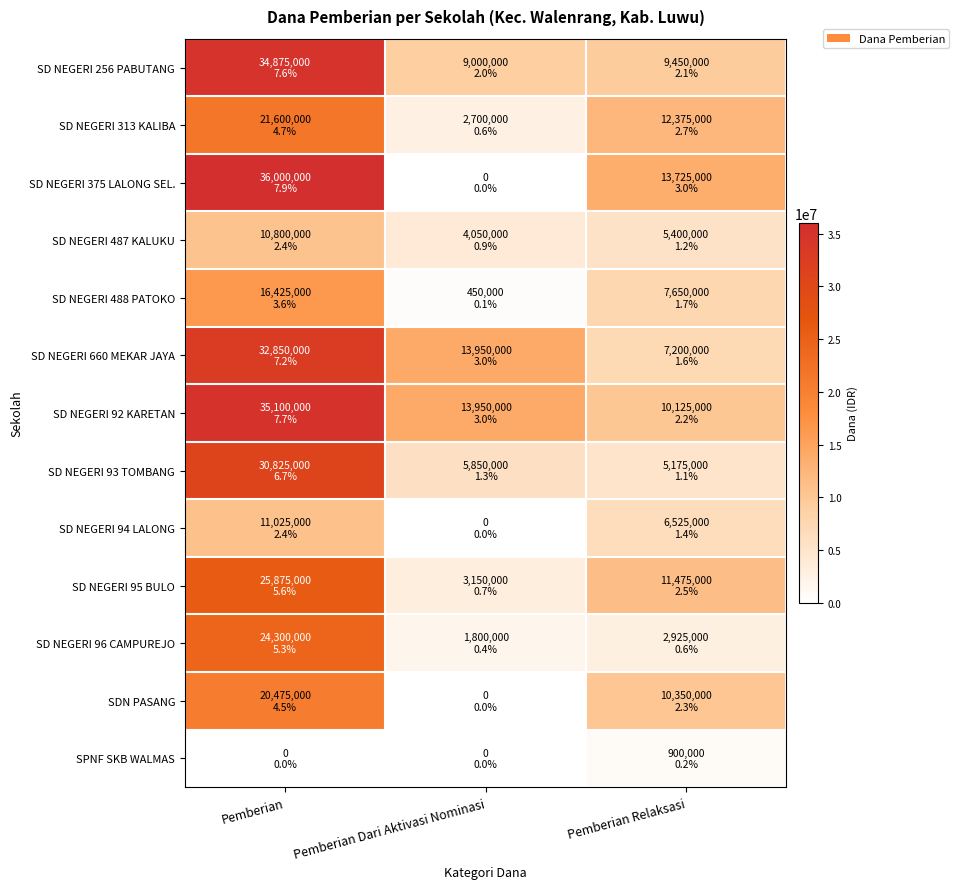

Which series has the largest total across all categories?

SD NEGERI 92 KARETAN